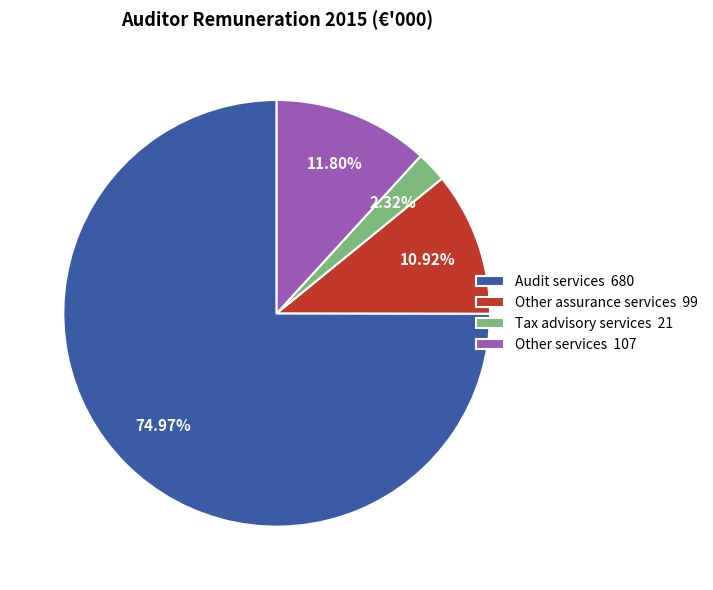

To the nearest percent, what is the combined percentage of Audit services and Other assurance services?

86%